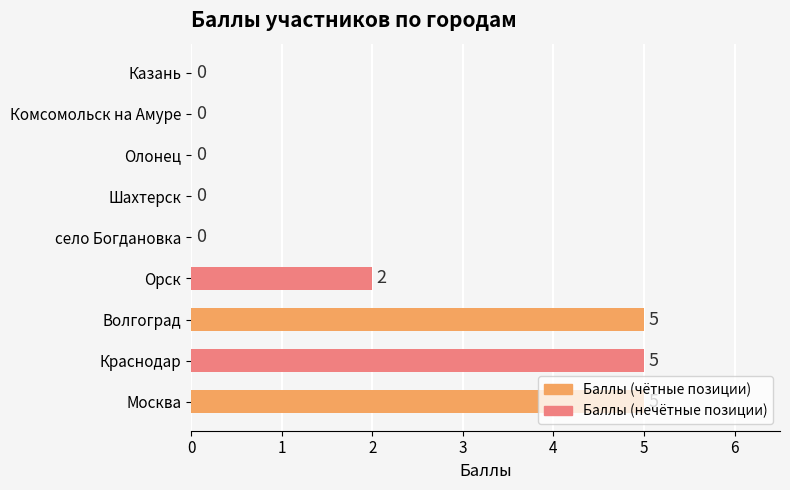

What is the sum of the values at Волгоград and Казань?

5